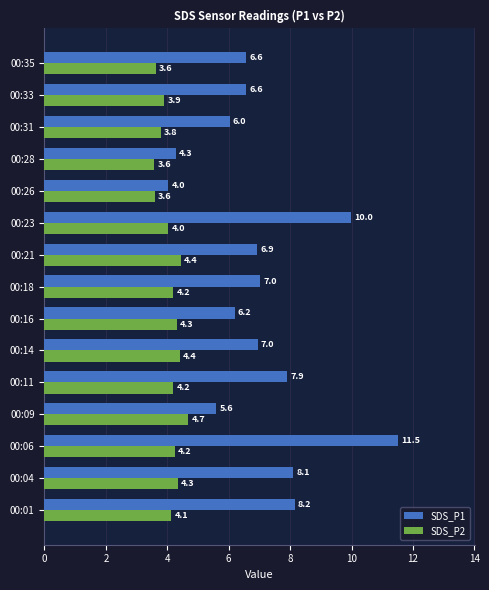

At which category is the sum across all series the highest?

00:06